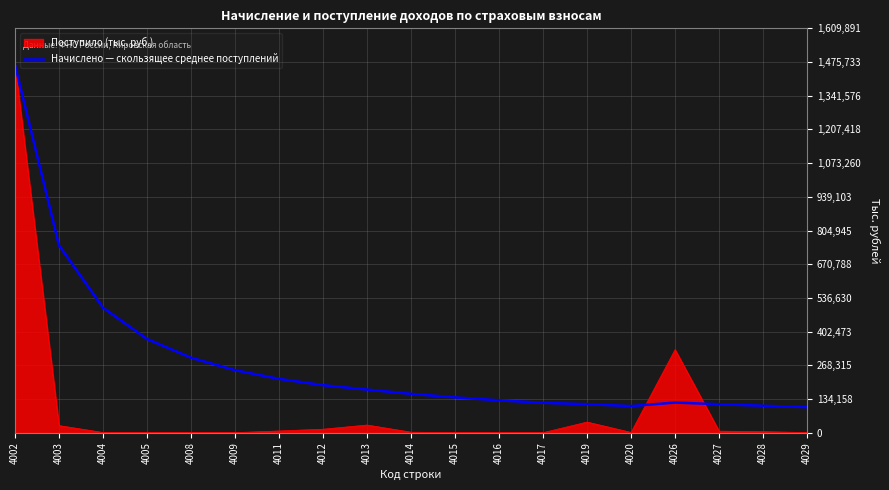

How many lines are shown in the chart?

2